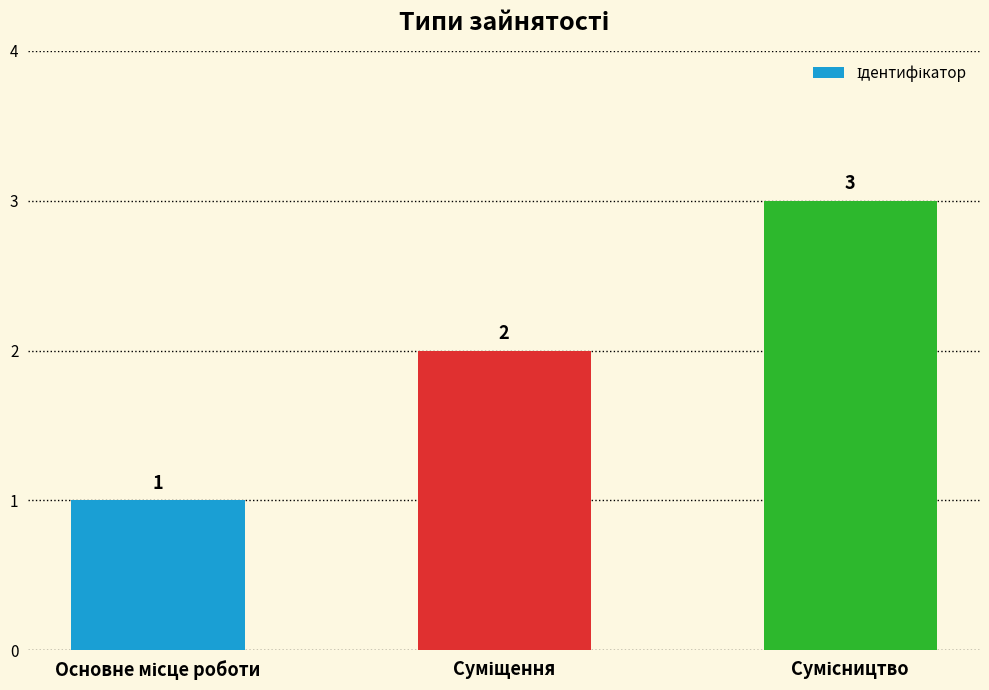

Count the values in the range 1 to 3.

3